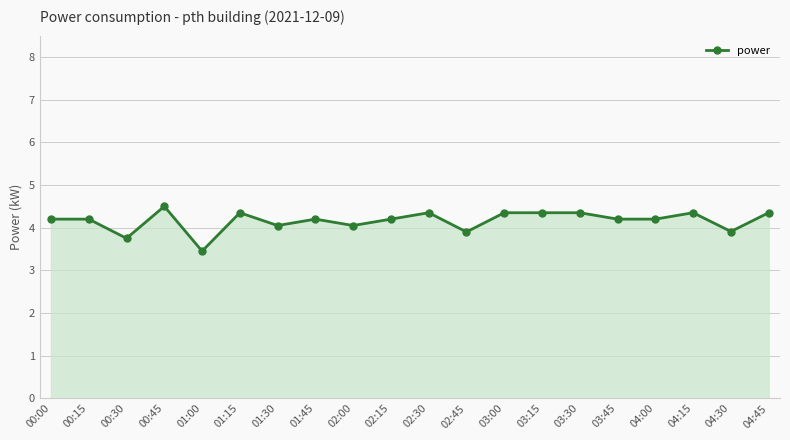

Does the chart display data point markers on the line(s)?

Yes